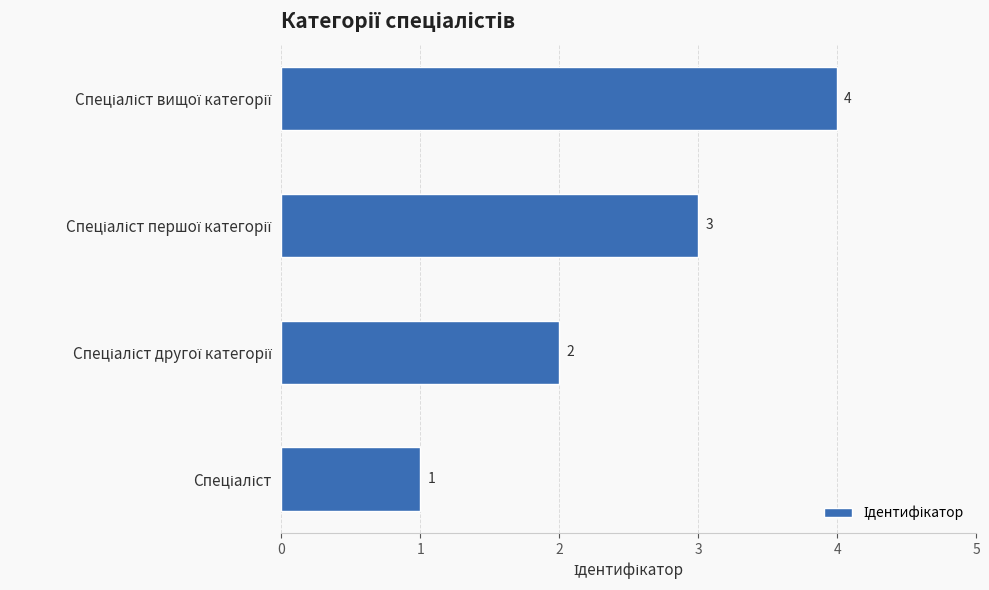

How many bars are there in total?

4